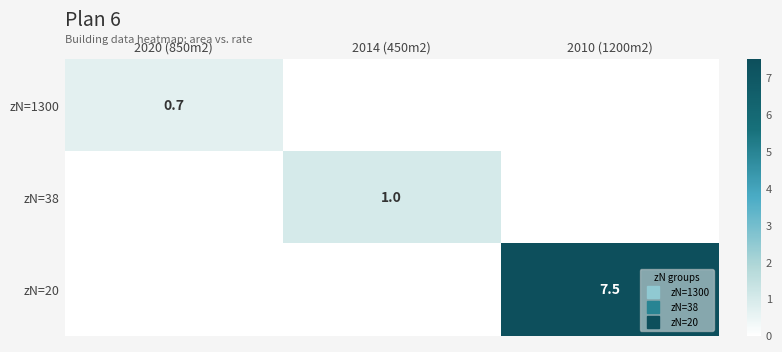

What is the sum of all zN=38 values?

1.0